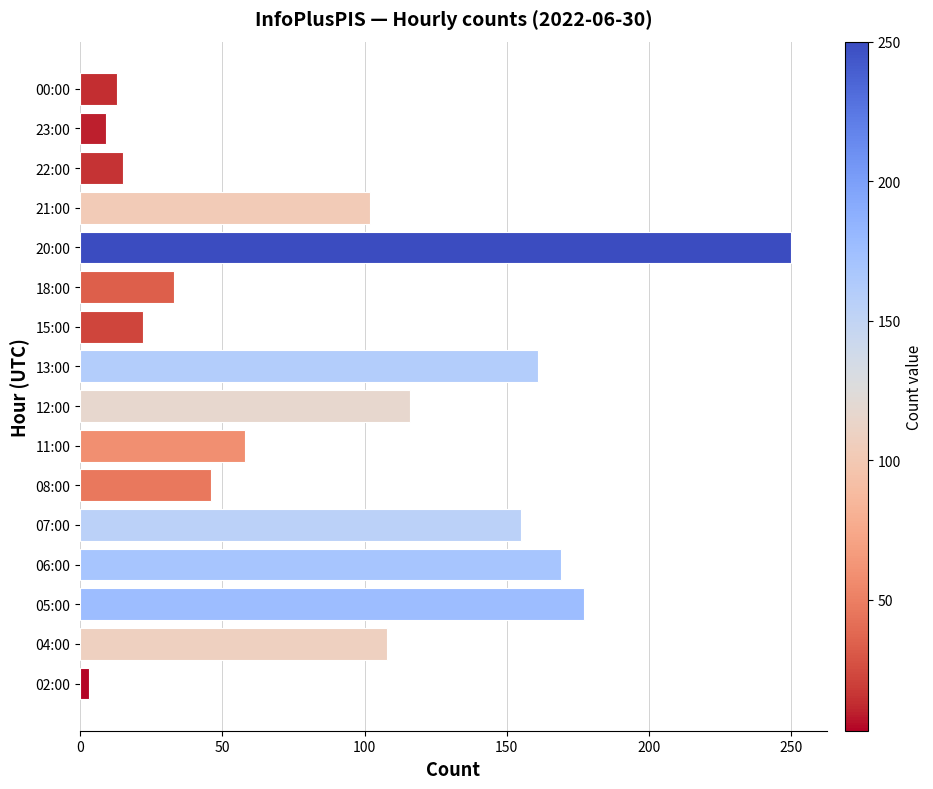

What is the difference between the maximum and minimum values?

247